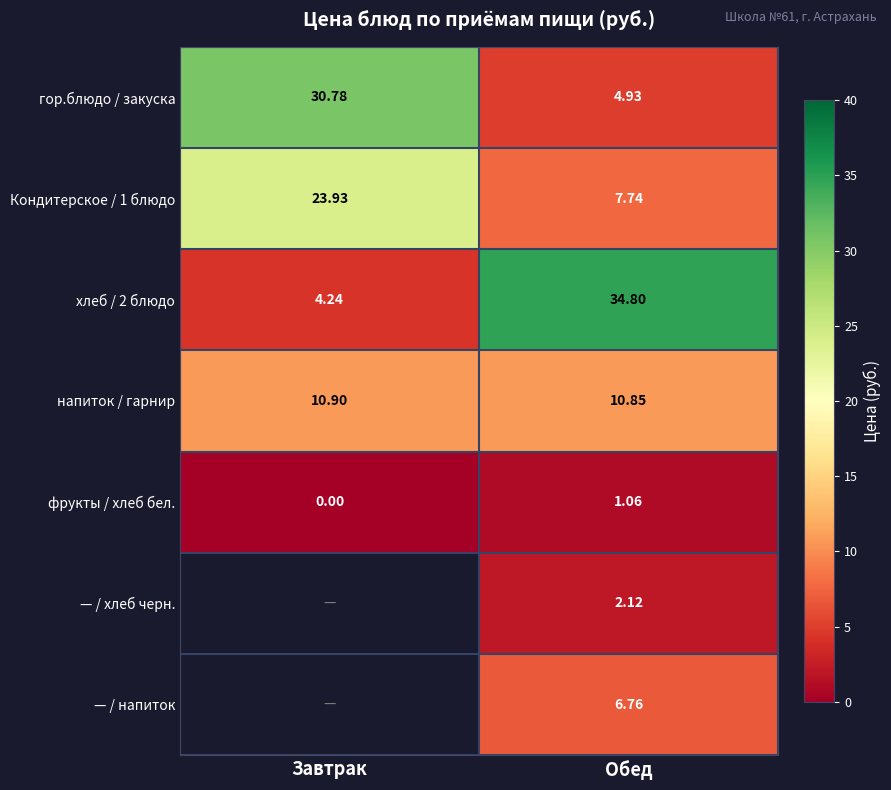

Is the value of хлеб / 2 блюдо at Обед greater than the value of гор.блюдо / закуска at Обед?

Yes